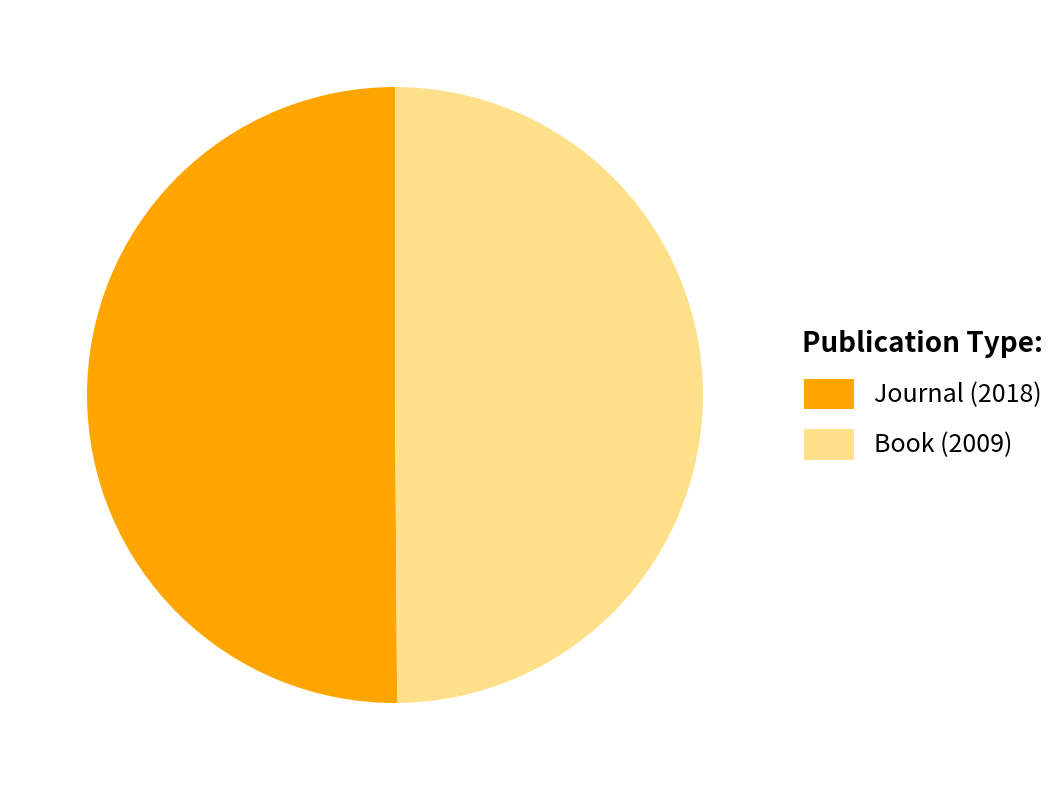

To the nearest percent, what is the average slice percentage?

50%